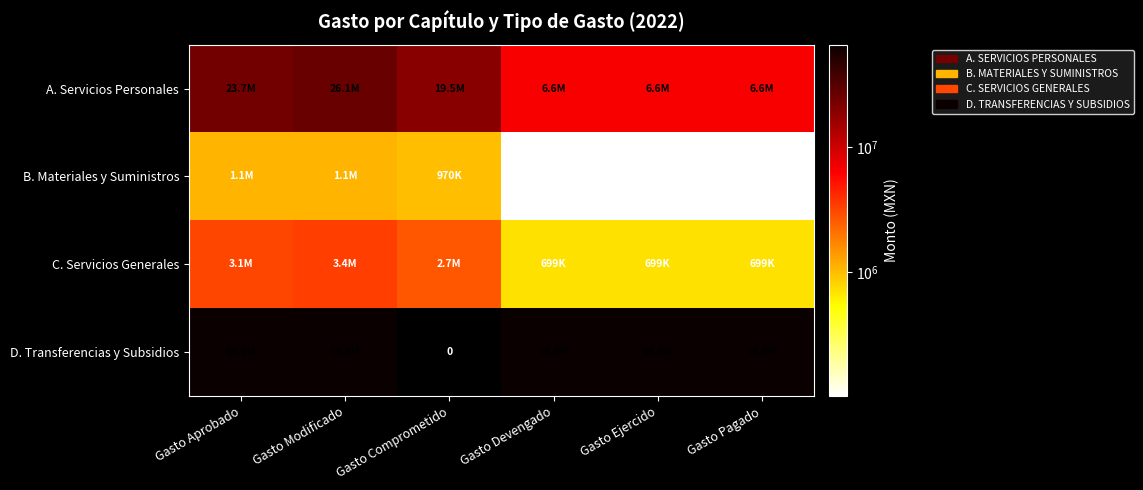

What is the difference between the A. Servicios Personales values at Gasto Aprobado and Gasto Devengado?

17070490